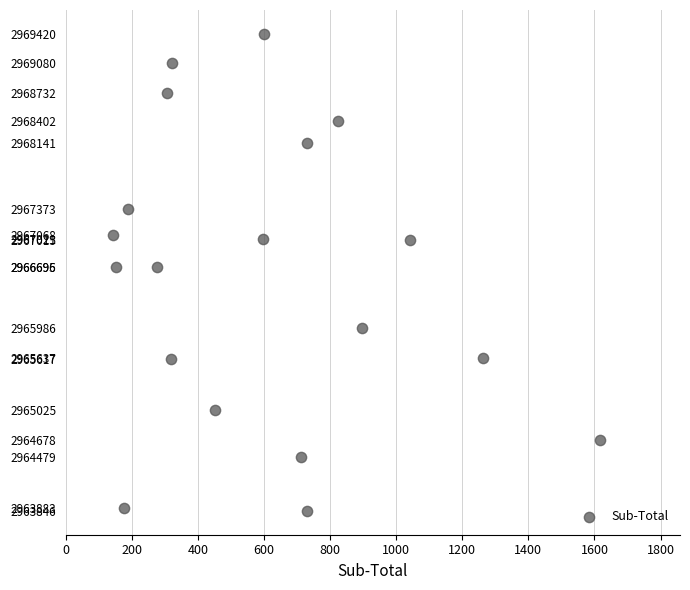

What is the range of Y values (max minus min)?

5574